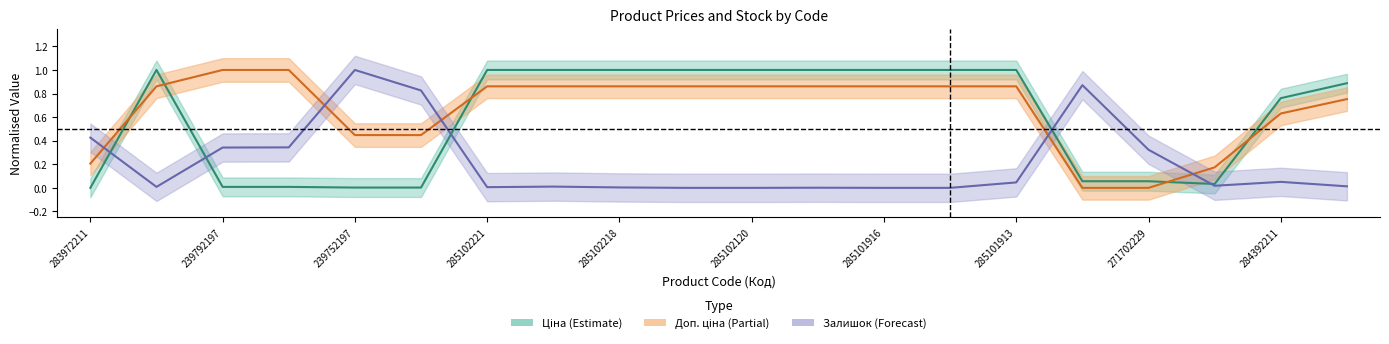

At how many categories does at least one series exceed 0?

20